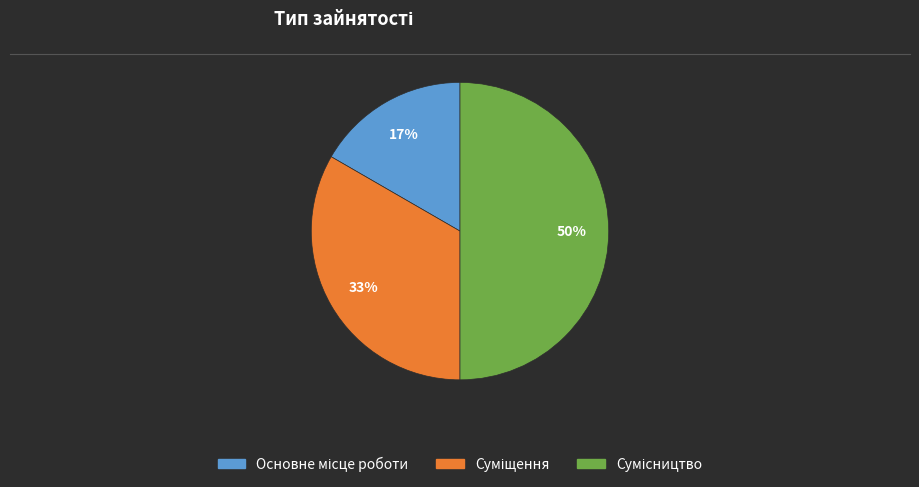

To the nearest percent, what is the average slice percentage?

33%